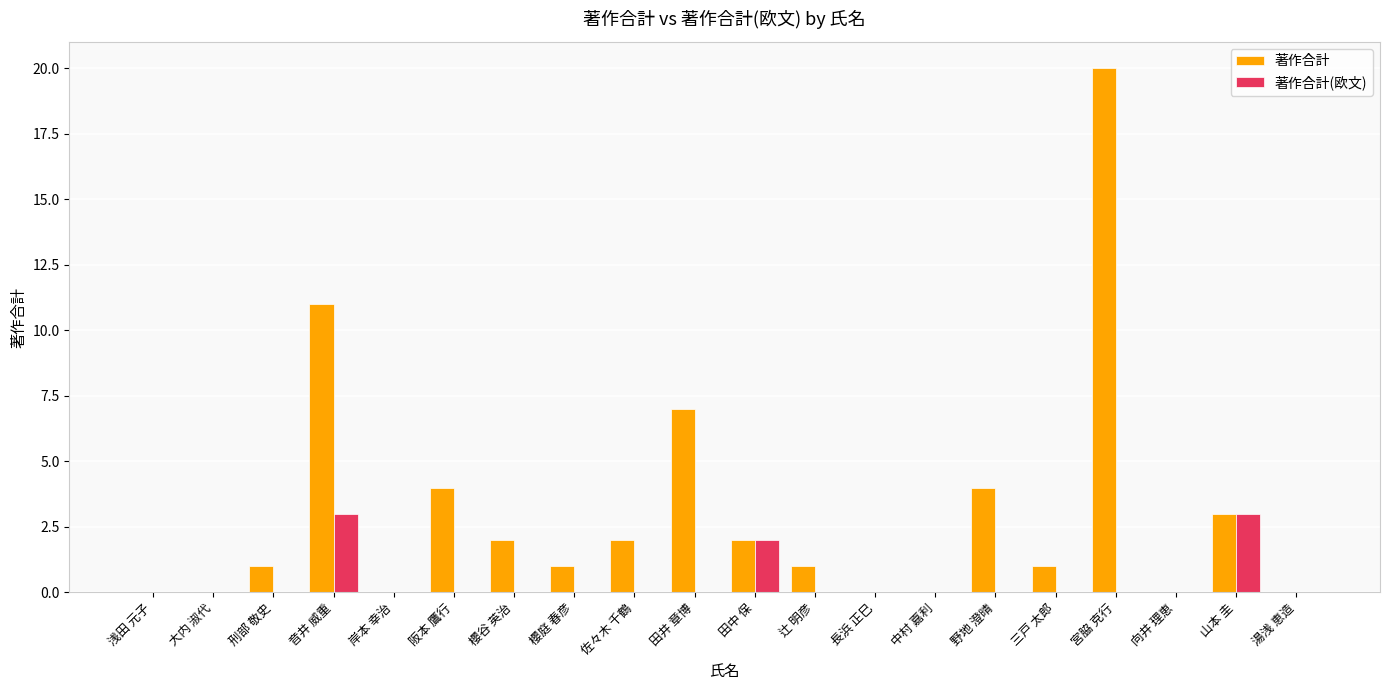

Are the bars grouped side by side (vs. stacked)?

Yes